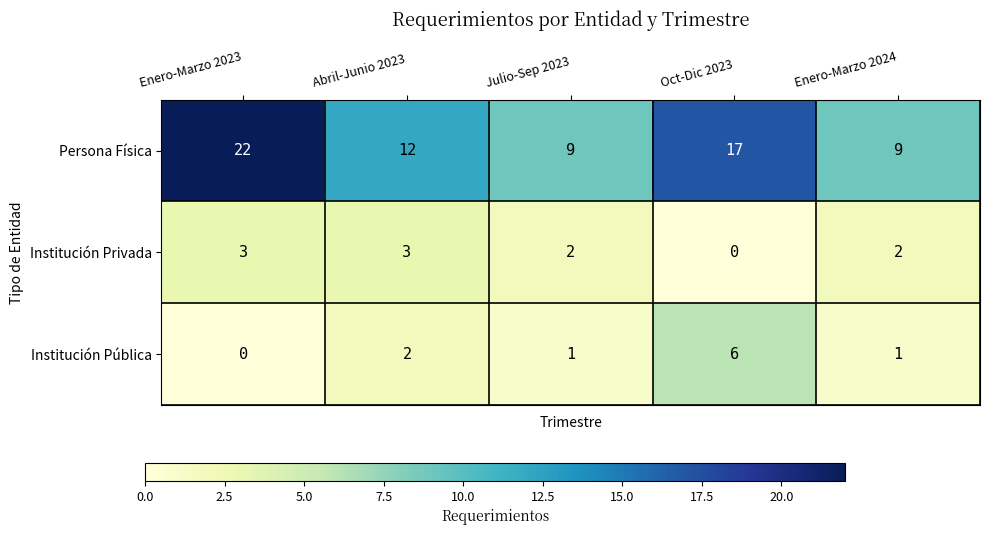

Which series has the largest range (max minus min)?

Persona Física